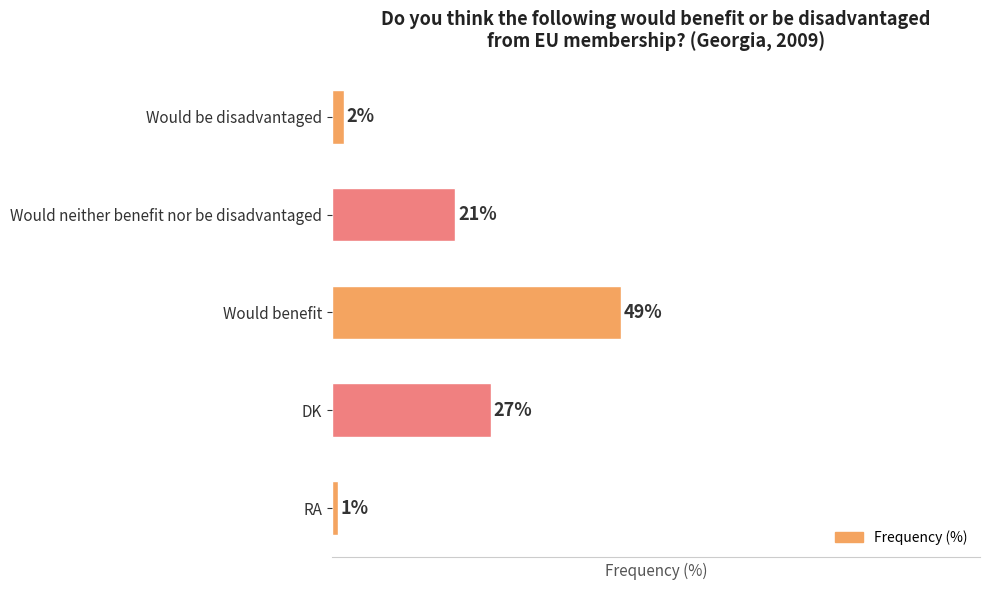

What is the label of the 5th bar from the bottom?

Would be disadvantaged